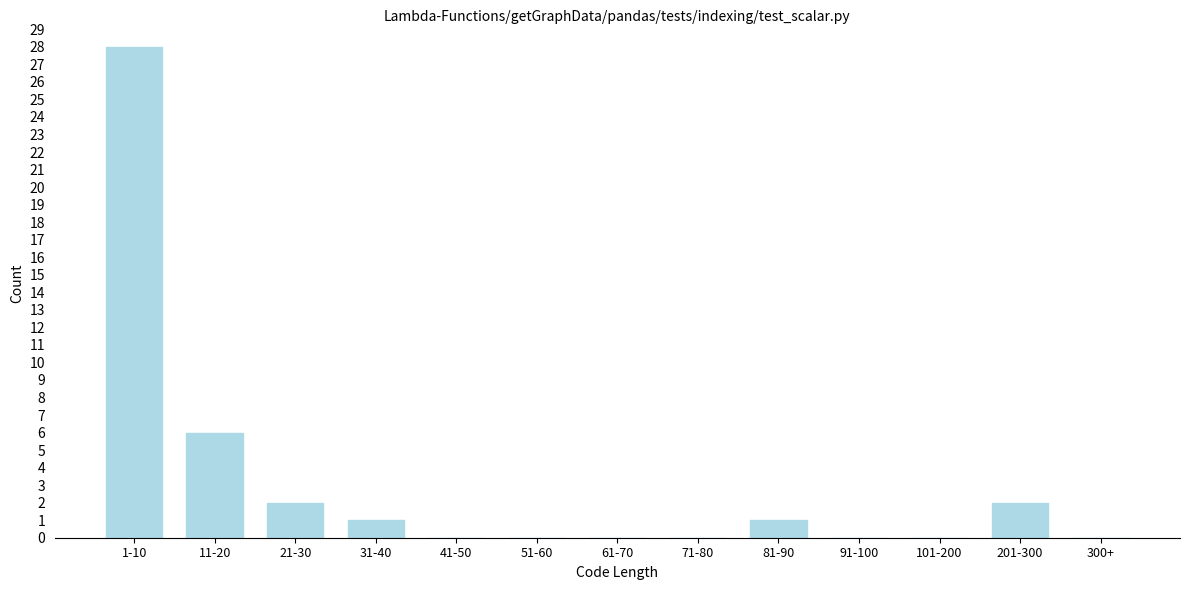

Reading left to right, list all the values displayed in this chart.

1-10=28	11-20=6	21-30=2	31-40=1	41-50=0	51-60=0	61-70=0	71-80=0	81-90=1	91-100=0	101-200=0	201-300=2	300+=0